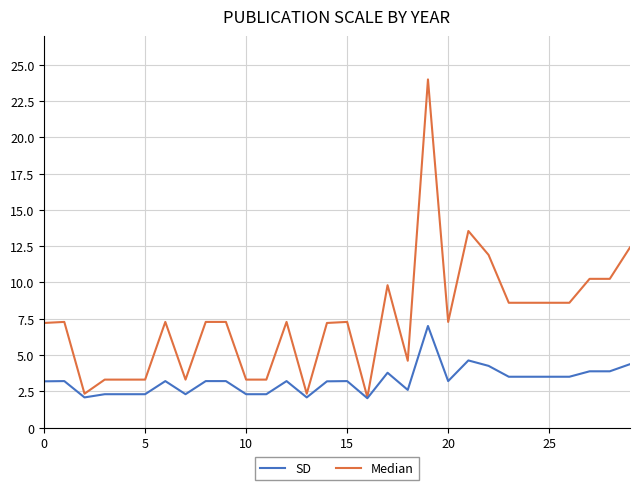

Rank the series by their average value, from lowest to highest.

SD, Median